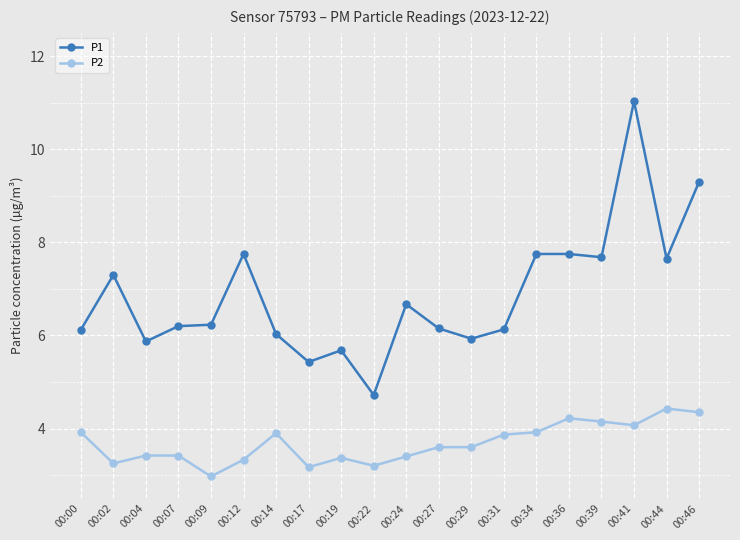

At 00:07, list the series in order from smallest to largest.

P2, P1